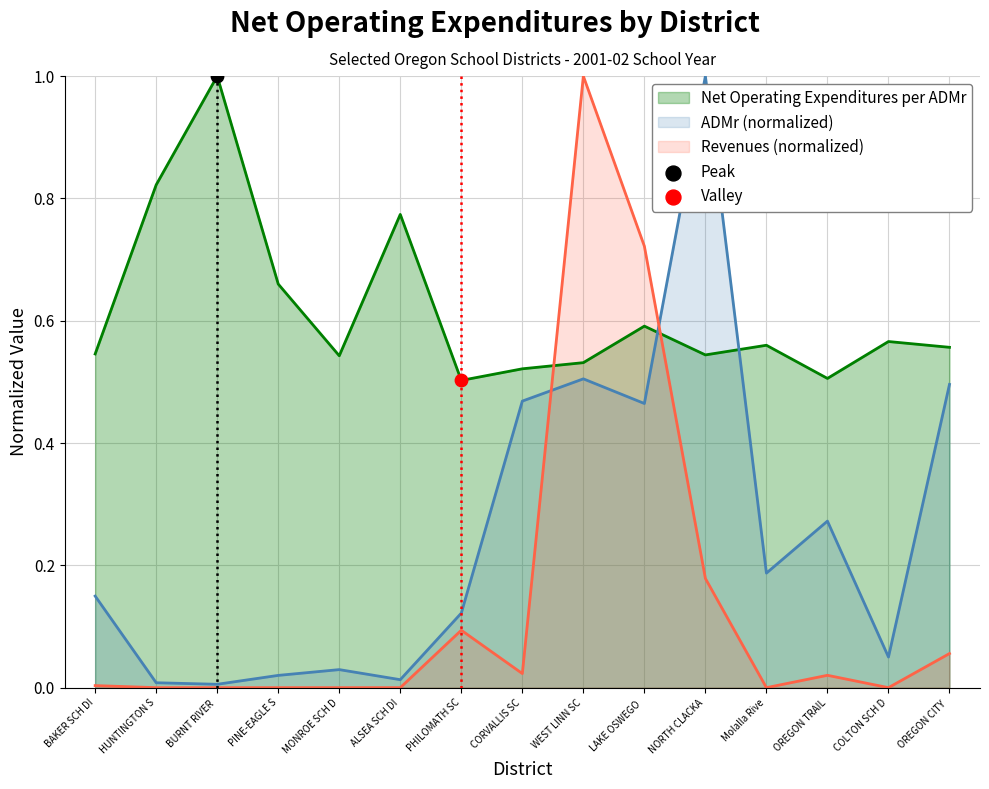

At which category is the sum across all series the highest?

WEST LINN SC